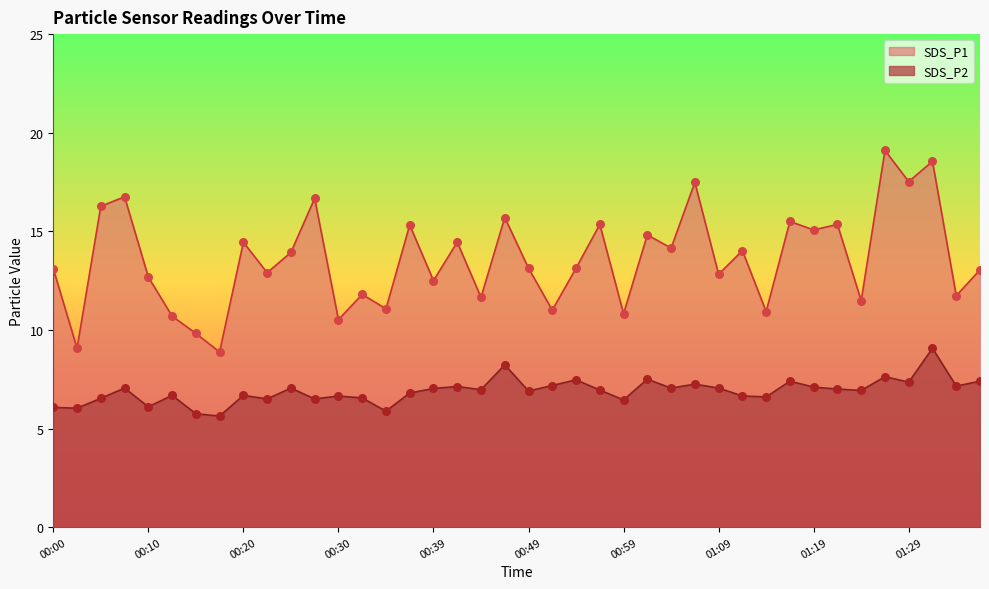

What is the total value across all series at 00:25?

21.0